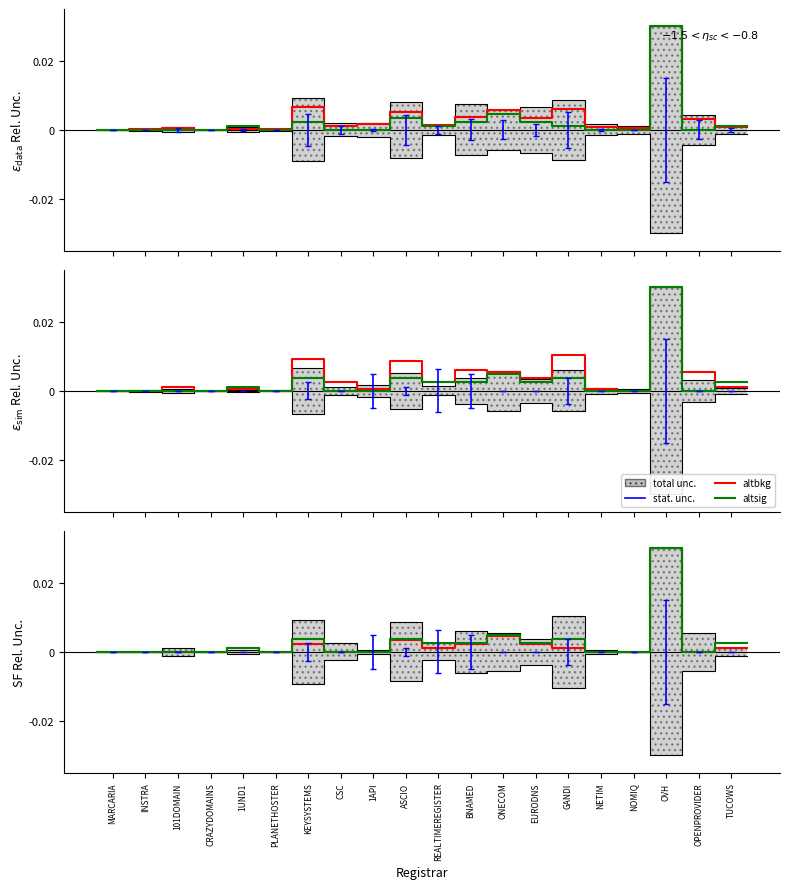

How many data points in altsig are above 0?

11